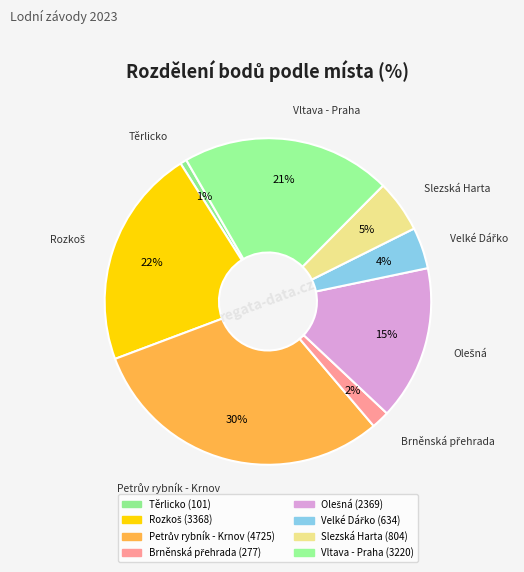

To the nearest percent, what is the average slice percentage?

12%